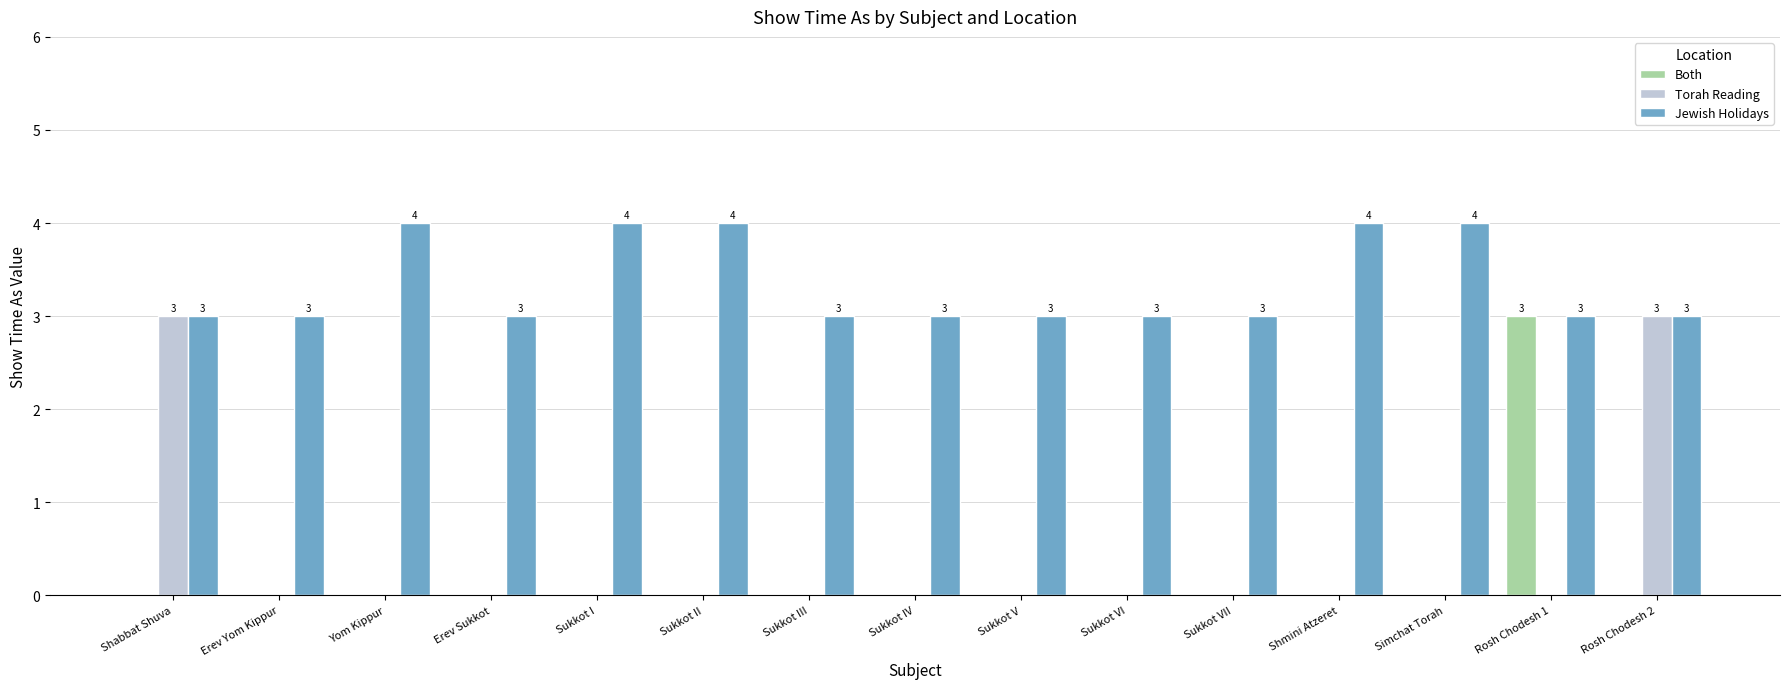

What is the total value across all series at Sukkot III?

3